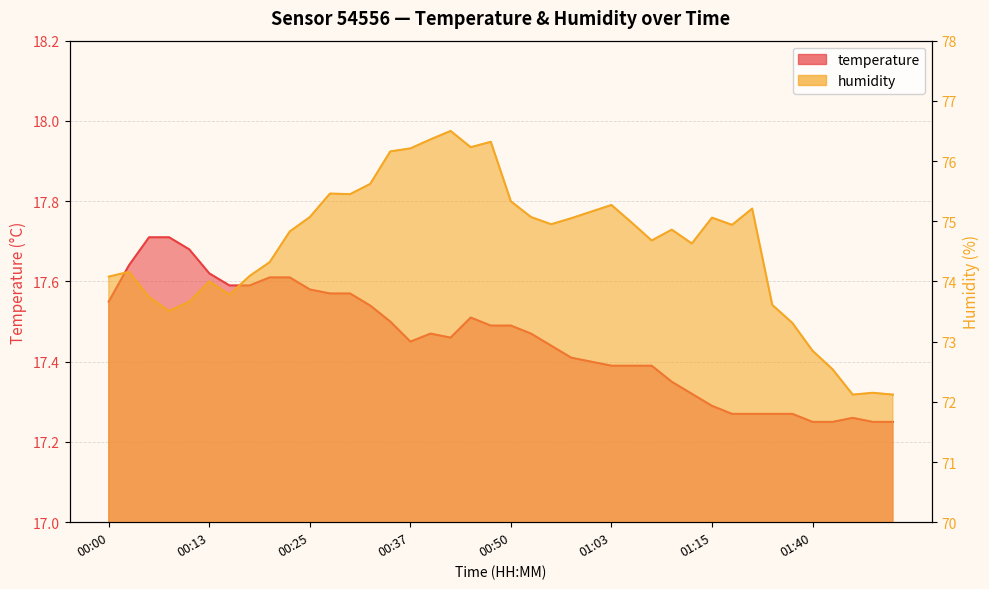

At which category does humidity reach its first local valley?

00:08